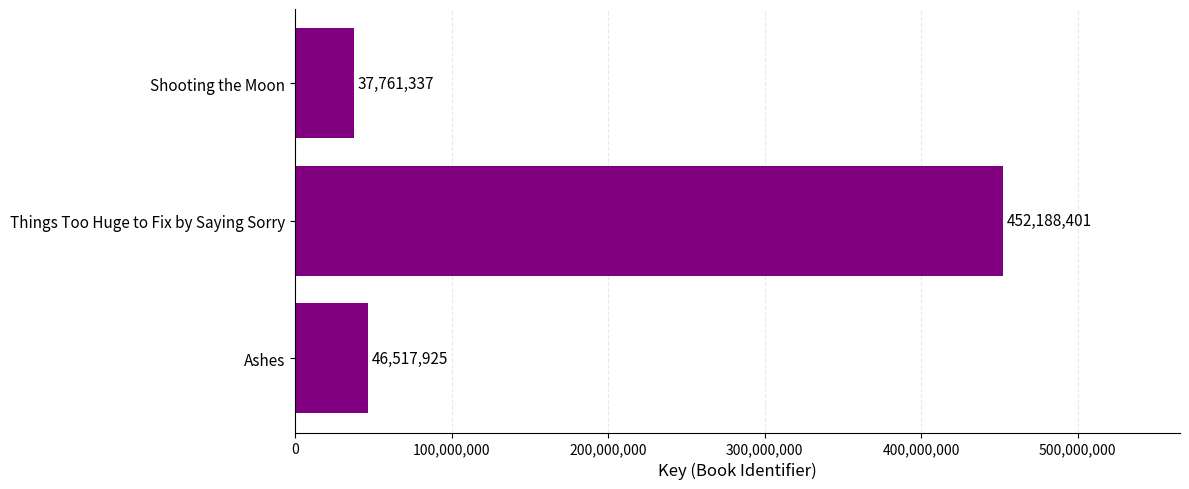

How many categories are shown in the chart?

3